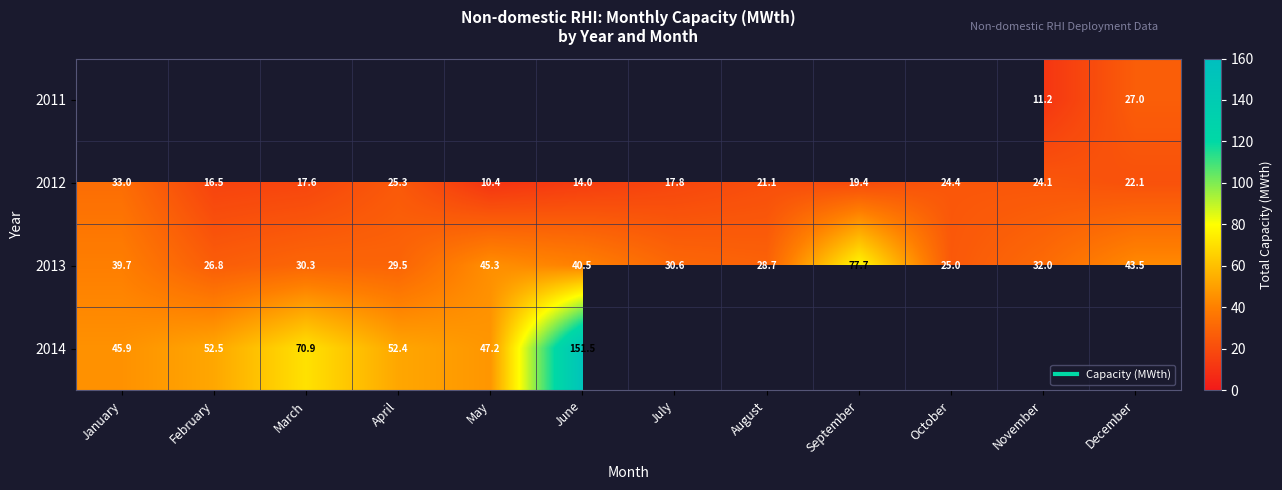

List the series in order of their overall mean, lowest first.

2011, 2012, 2013, 2014